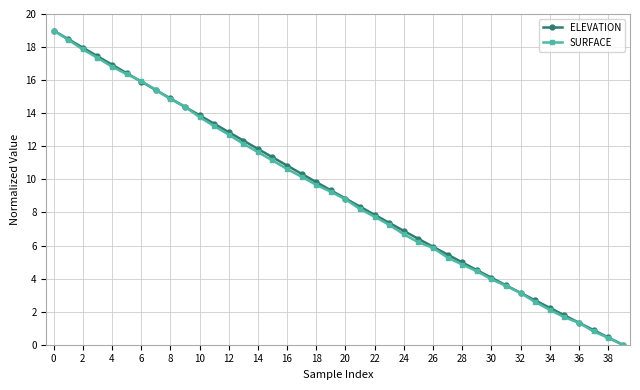

True or false: ELEVATION has more than 2 interior local peaks.

False